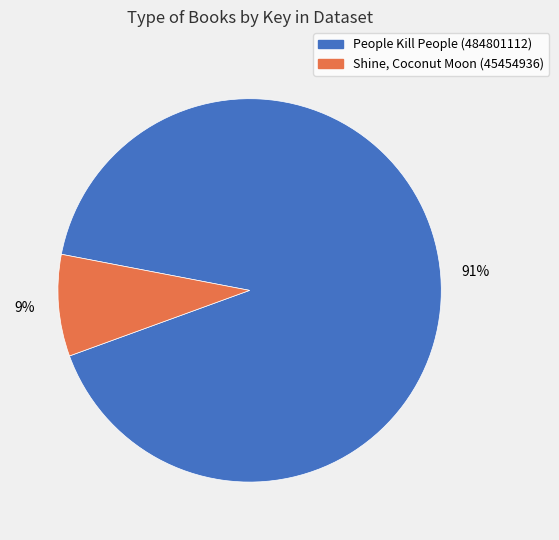

Is it true that People Kill People (484801112) is 79% of the pie?

False